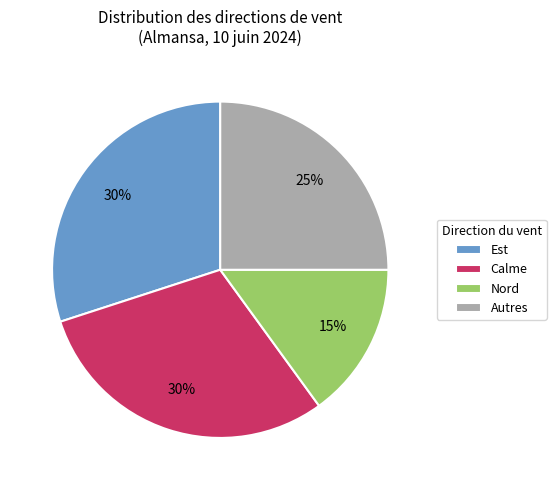

How many slices are in this pie chart?

4